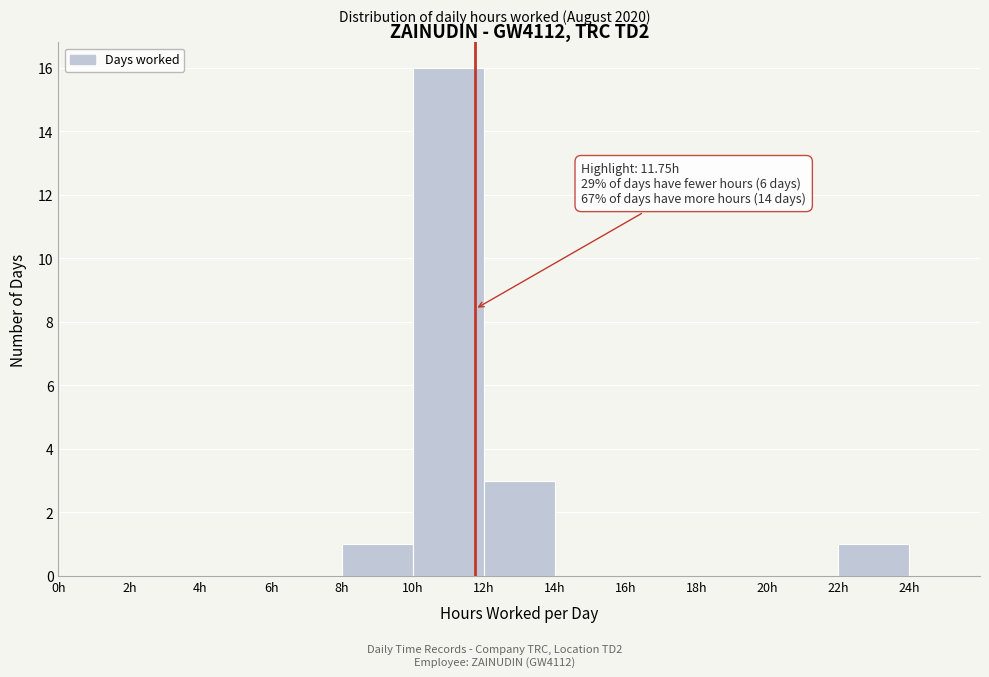

Over which range of the x-axis is the bar tallest?

10 to 12